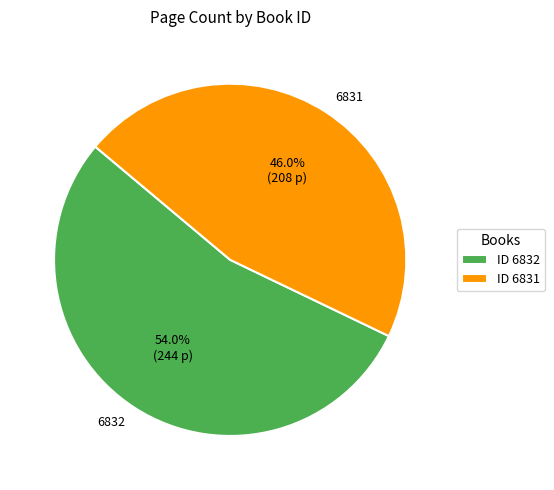

To the nearest percent, what percentage of the pie is 6831?

46%